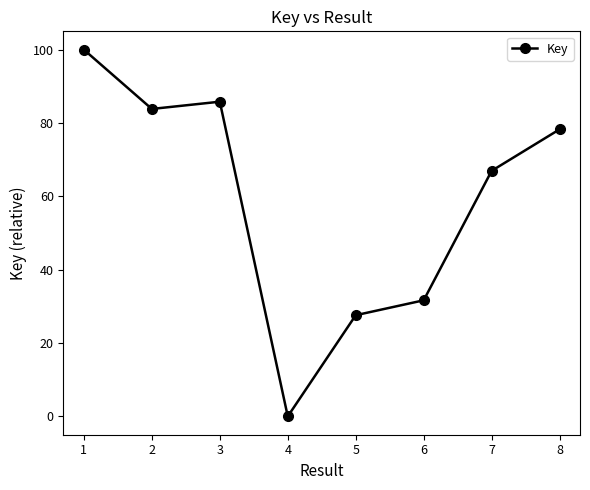

The chart shows a value of 67.0 at 7. True or false?

True